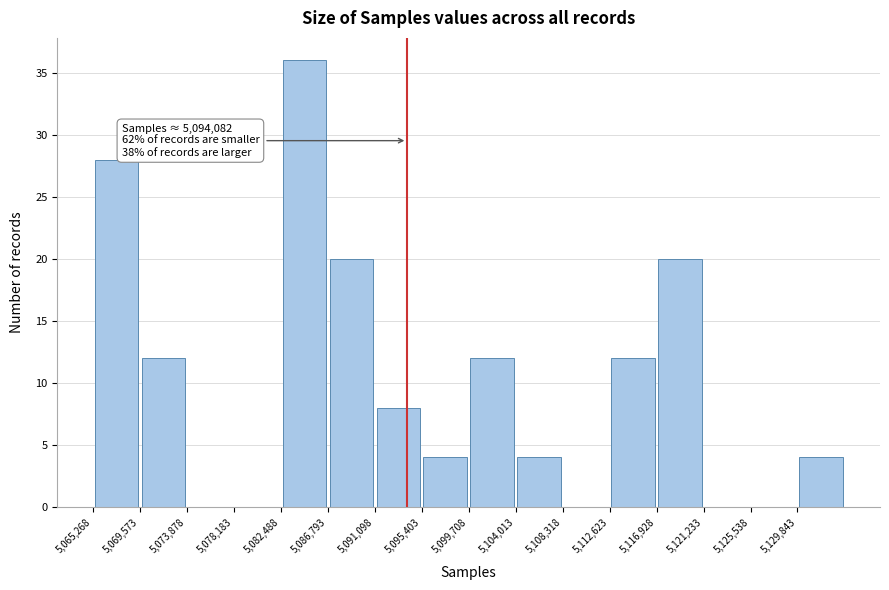

Over which range of the x-axis is the bar tallest?

5082500 to 5087000